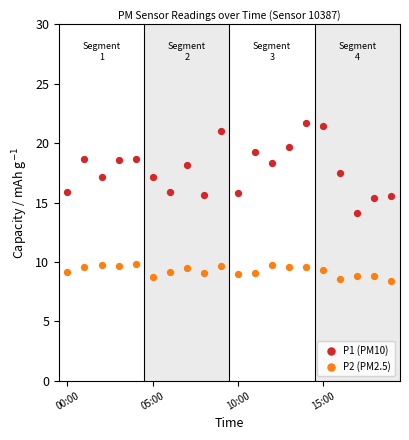

Which series contains the lowest Y value?

P2 (PM2.5)